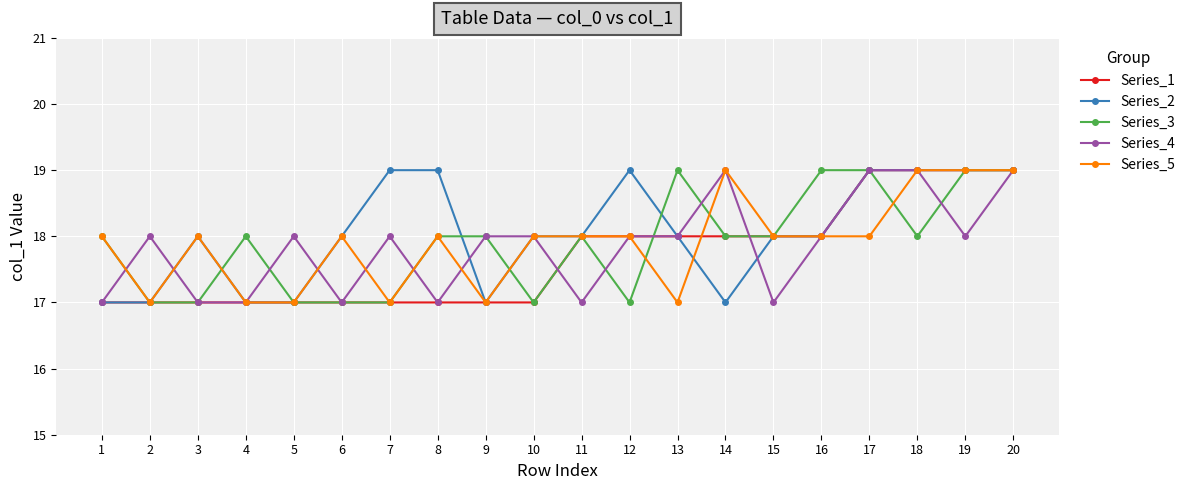

What is the difference between the highest and lowest values at 9?

1